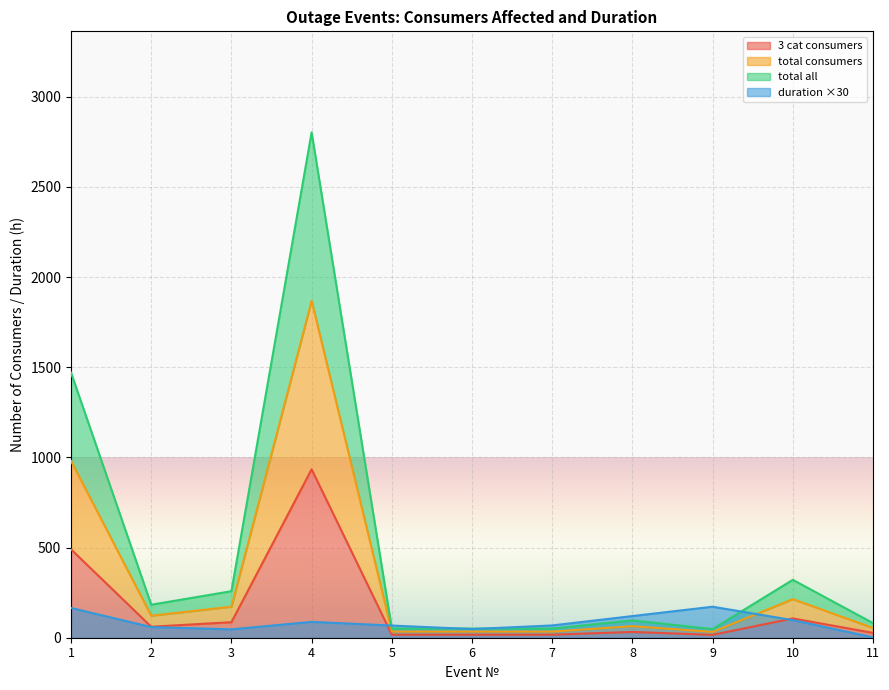

True or false: duration has a value of 120.0 at 8.

True